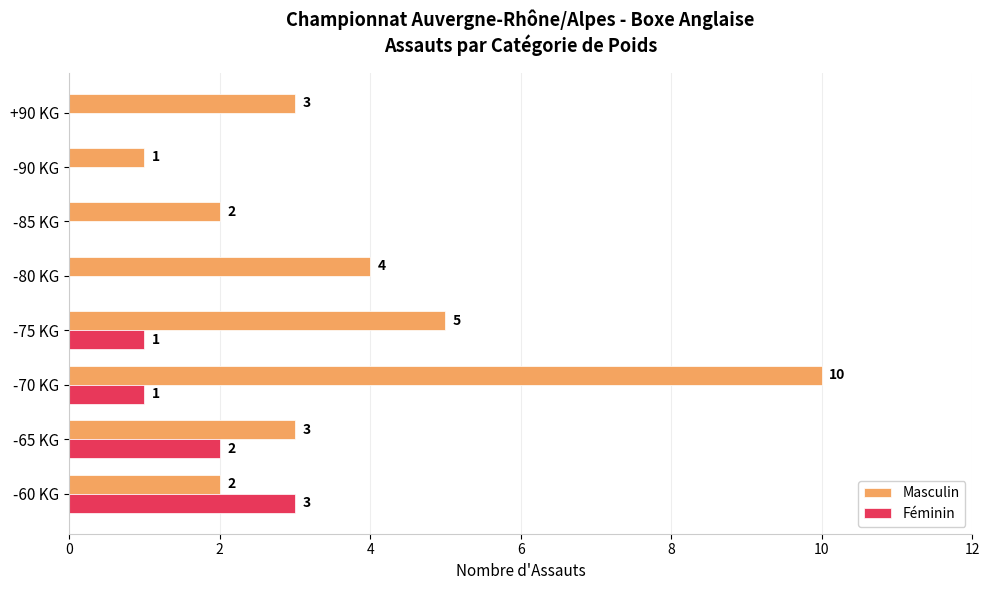

What is the total value across all series at -80 KG?

4